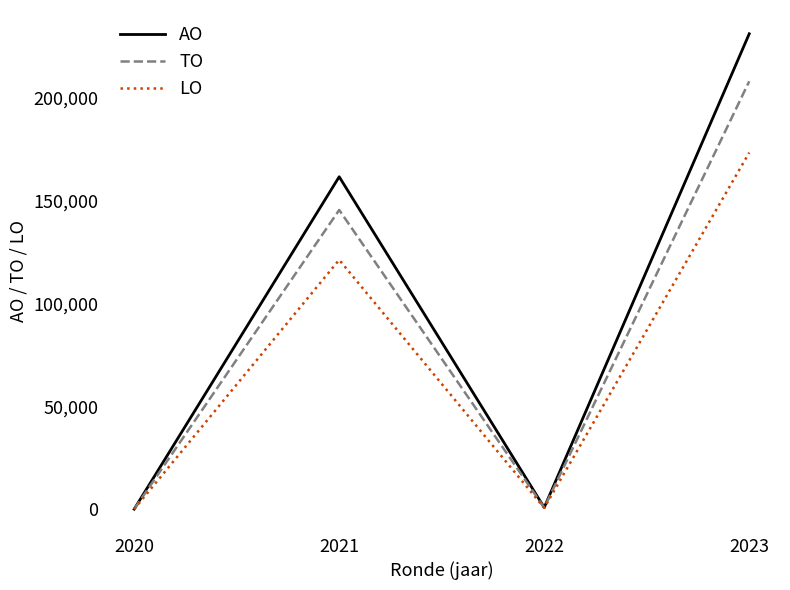

In TO, how many points are higher than both neighbors (excluding endpoints)?

1